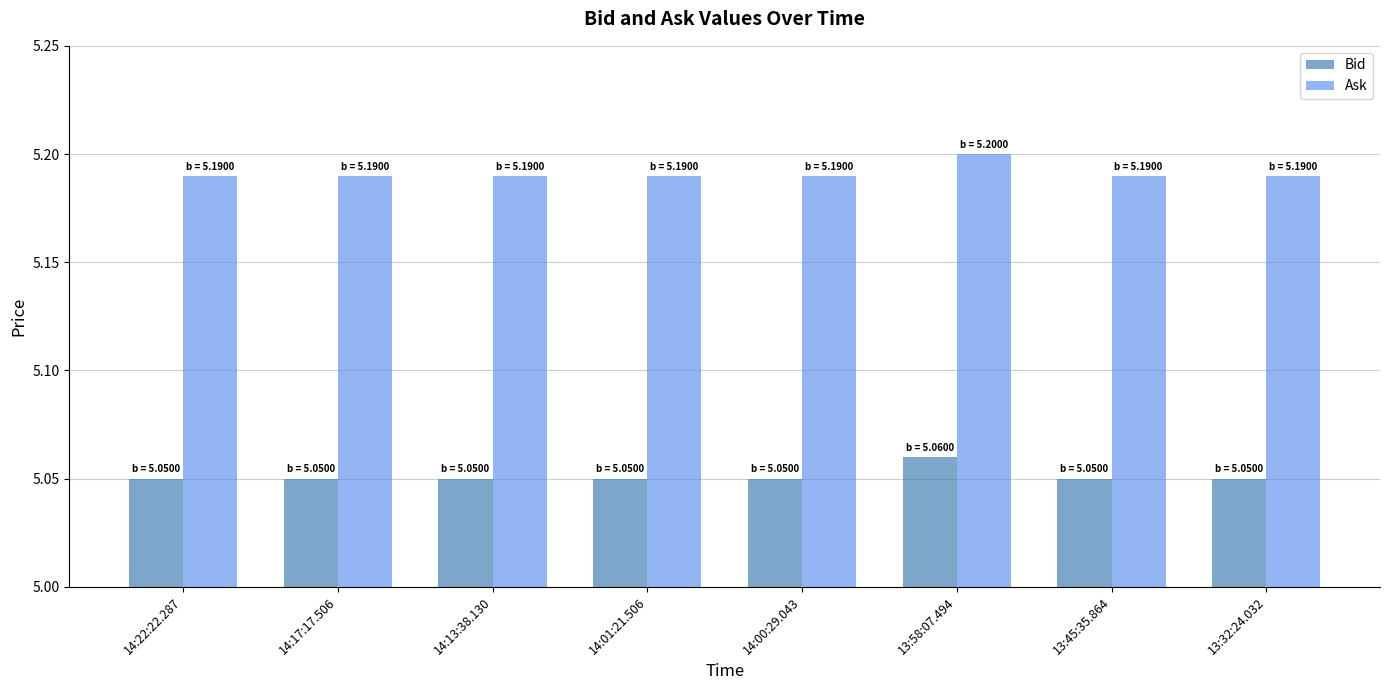

What is the sum of all Ask values?

41.5